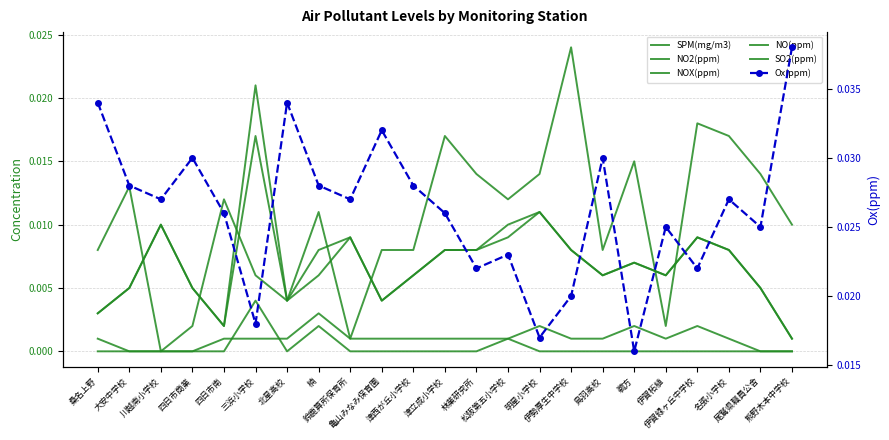

Rank the series at 津立成小学校 from lowest to highest value.

NO(ppm), SO2(ppm), NO2(ppm), NOX(ppm), SPM(mg/m3), Ox(ppm)